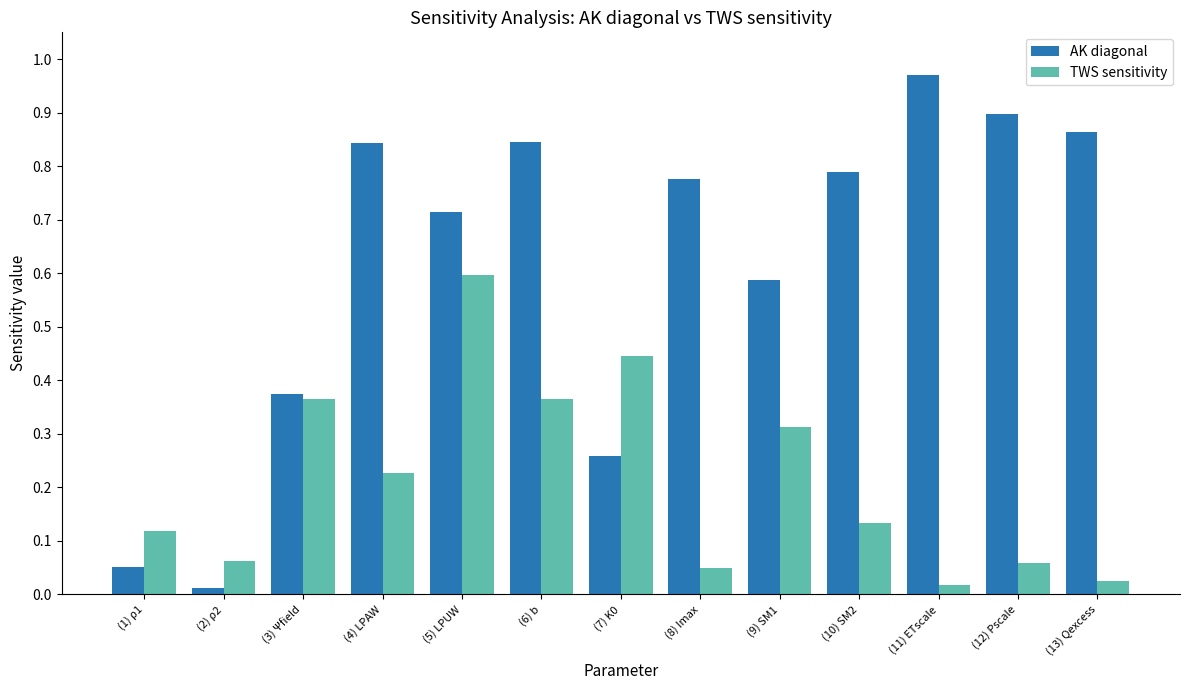

True or false: AK diagonal has a value of 0.3 at (10) SM2.

False